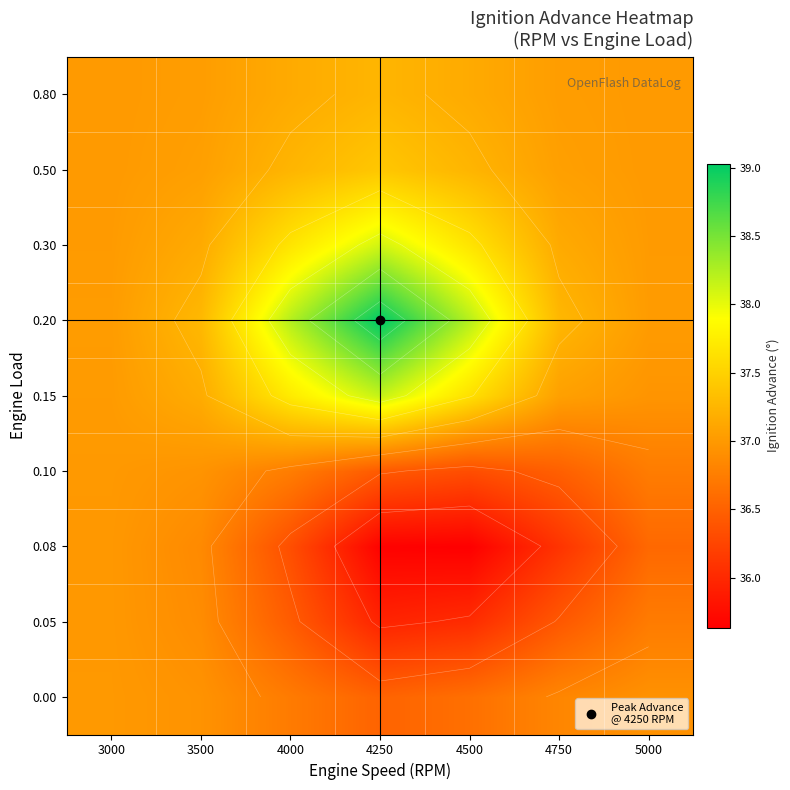

True or false: 0.08 has a value of 18.3 at 3000.

False